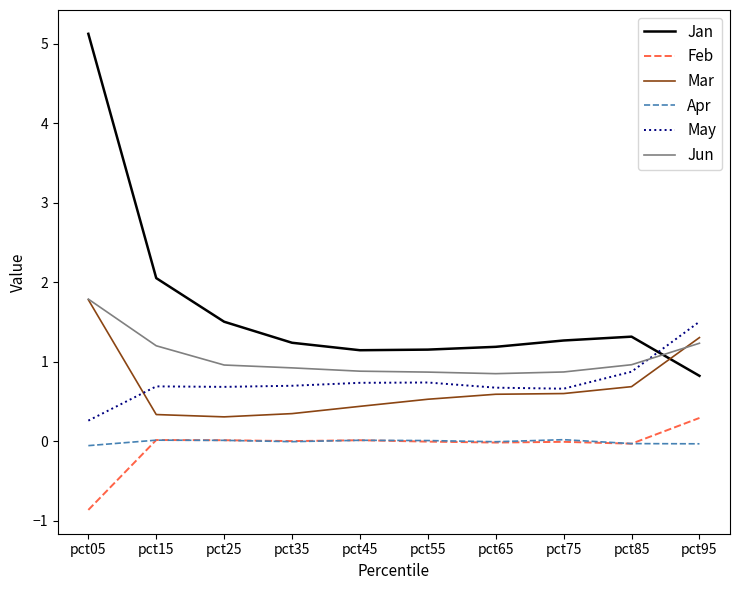

True or false: Mar has a value of 0.1 at pct75.

False